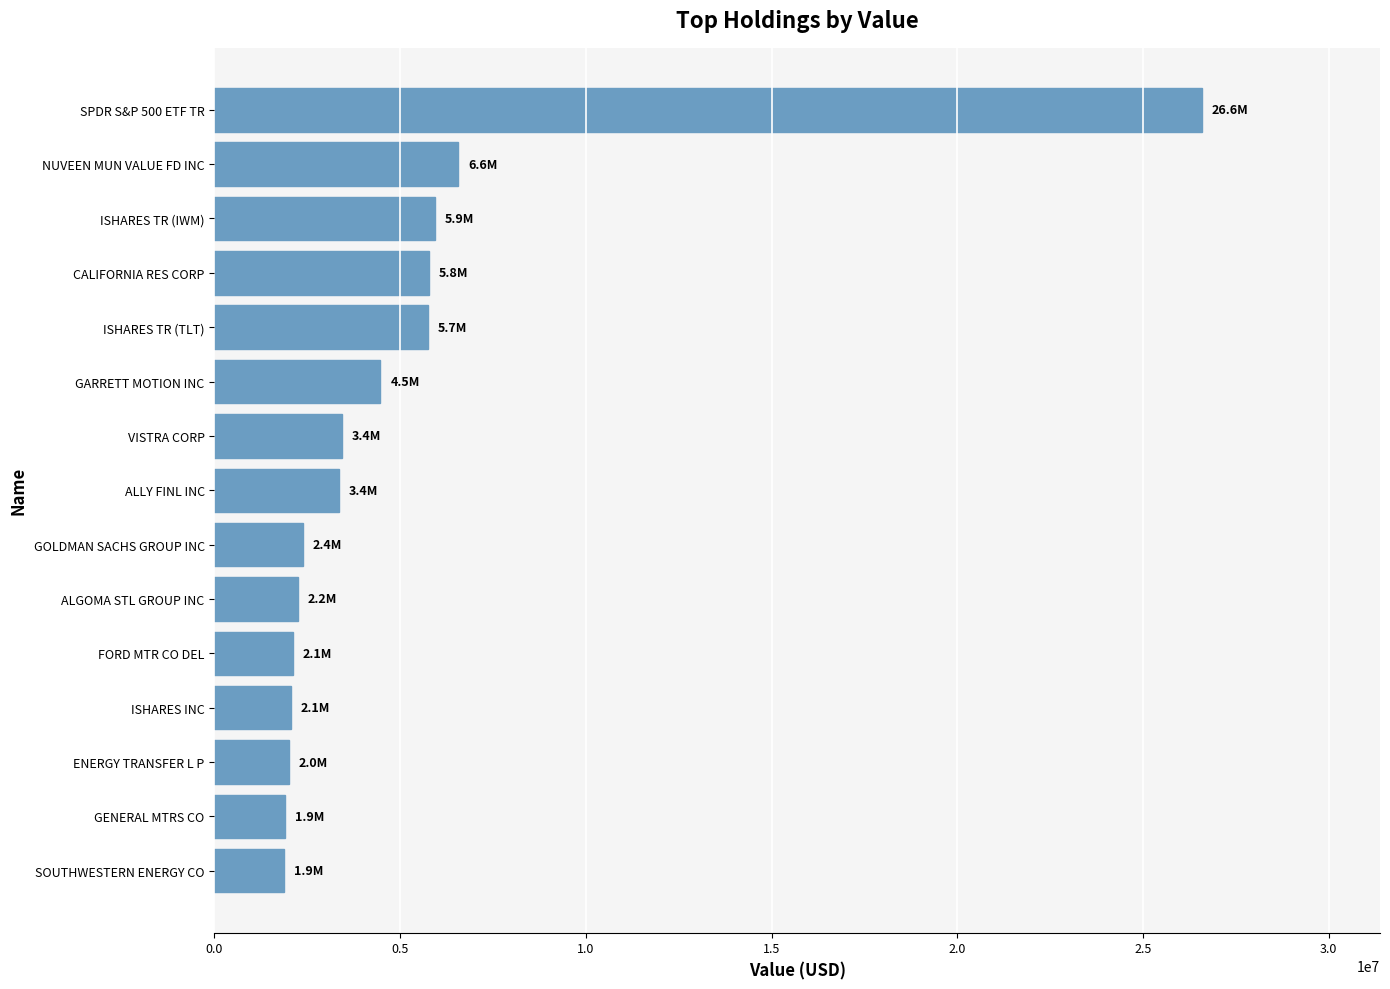

True or false: the data shows 5744000 at ISHARES TR (TLT).

True